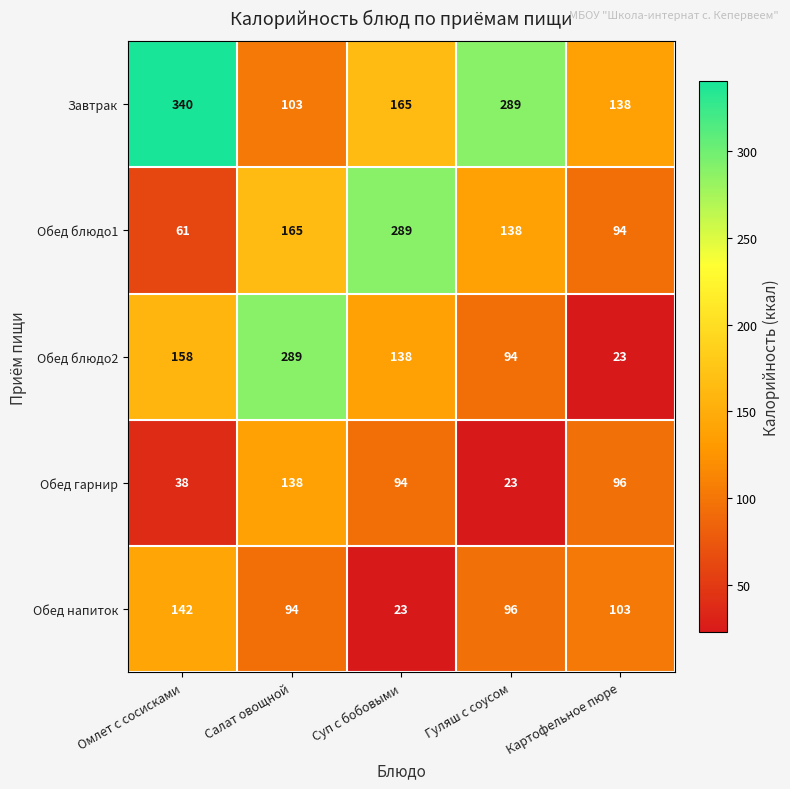

How many series are shown in this chart?

5